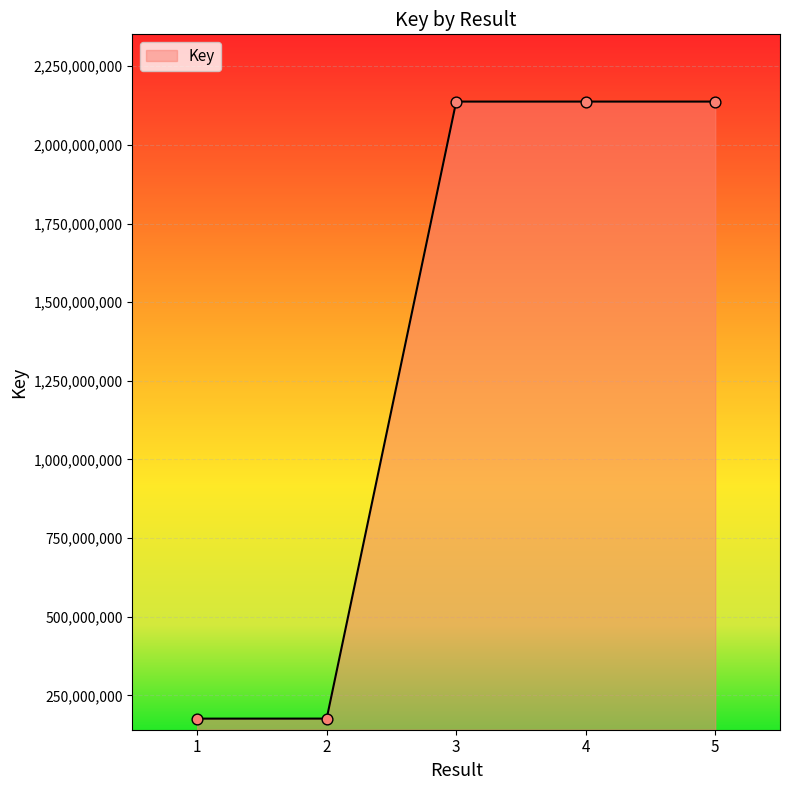

What is the ratio of the value at 4 to the value at 2?

12.1